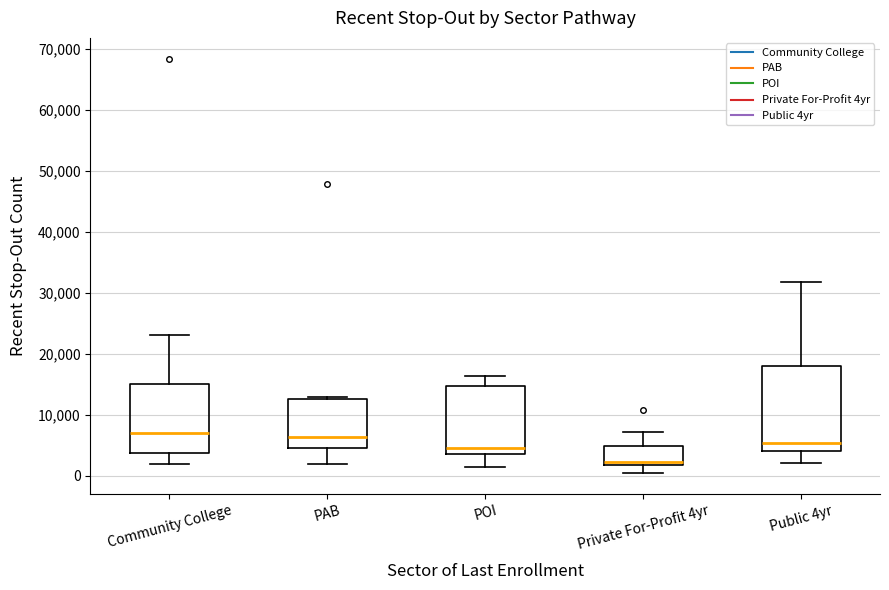

Where is the upper edge of the box for Public 4yr on the y-axis? The values are not printed on the chart, so give them approximately, as read against the axis.

18000